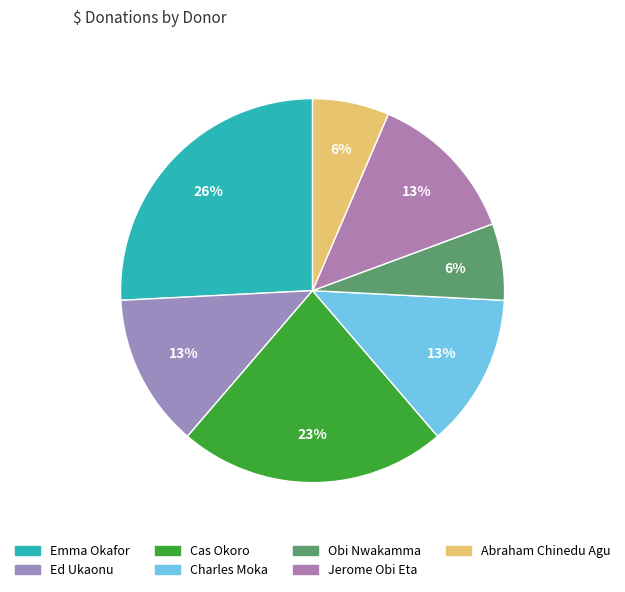

To the nearest percent, what is the combined percentage of Obi Nwakamma and Charles Moka?

19%